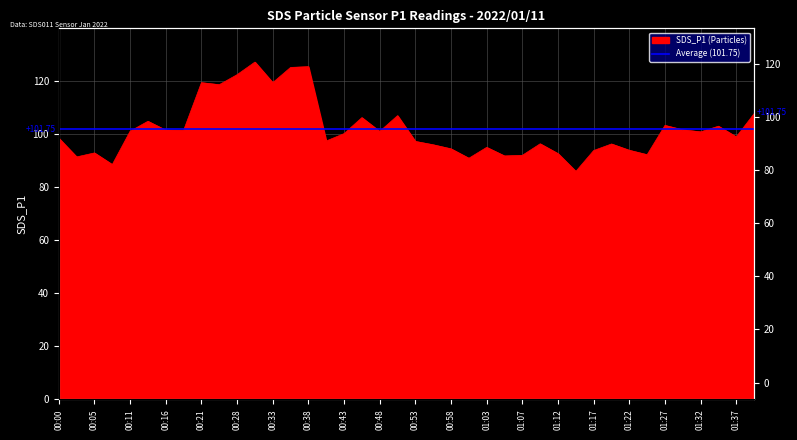

What is the change in value from 00:50 to 01:00?

-16.0